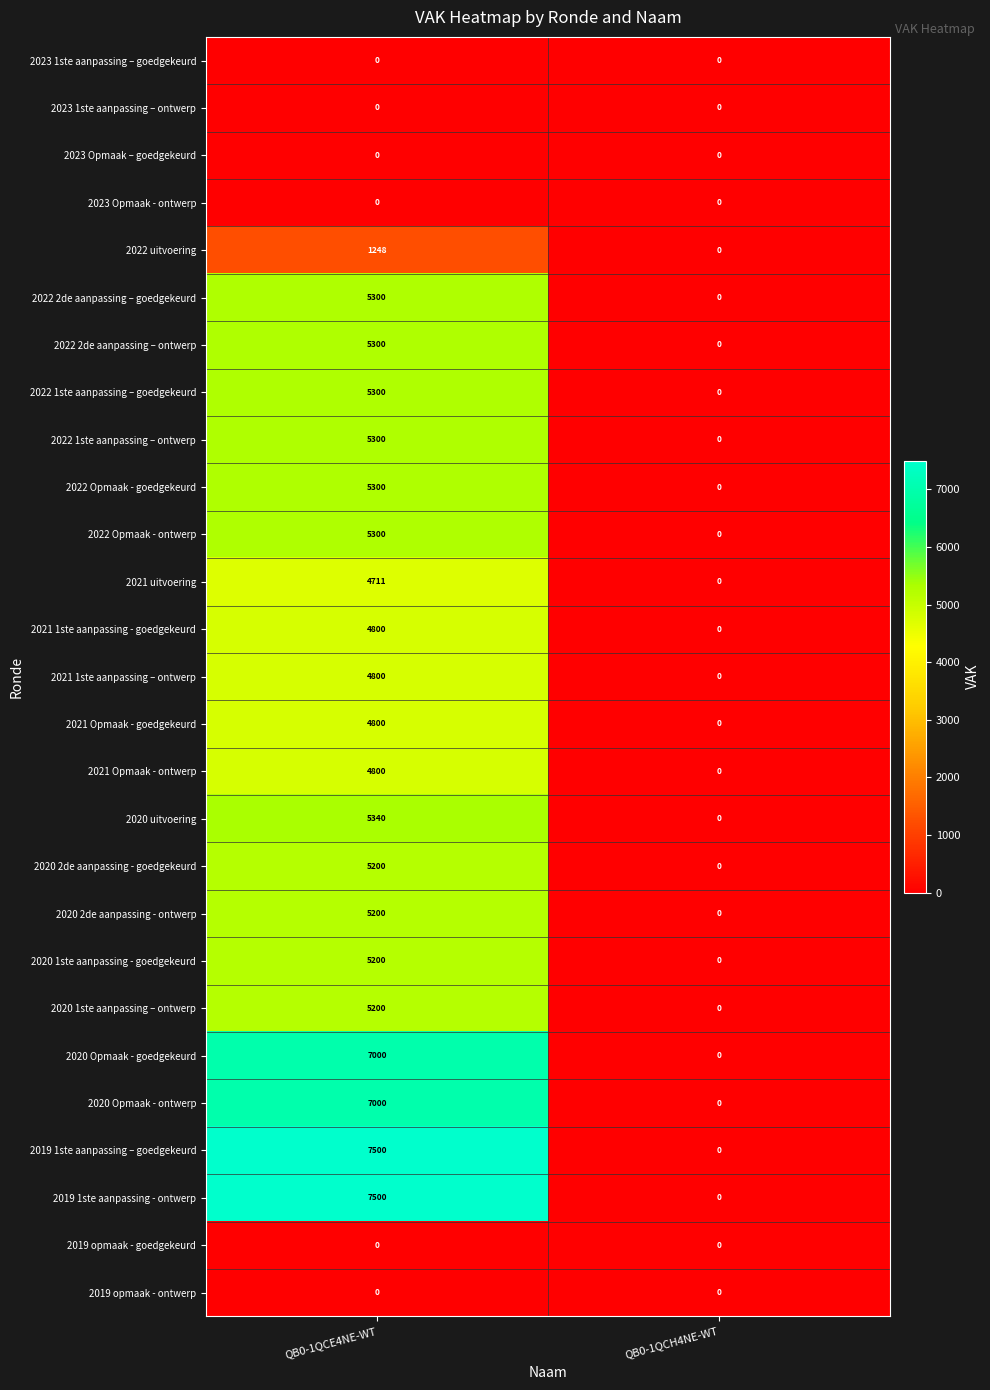

How many data points in 2020 1ste aanpassing - goedgekeurd are less than 5200?

1